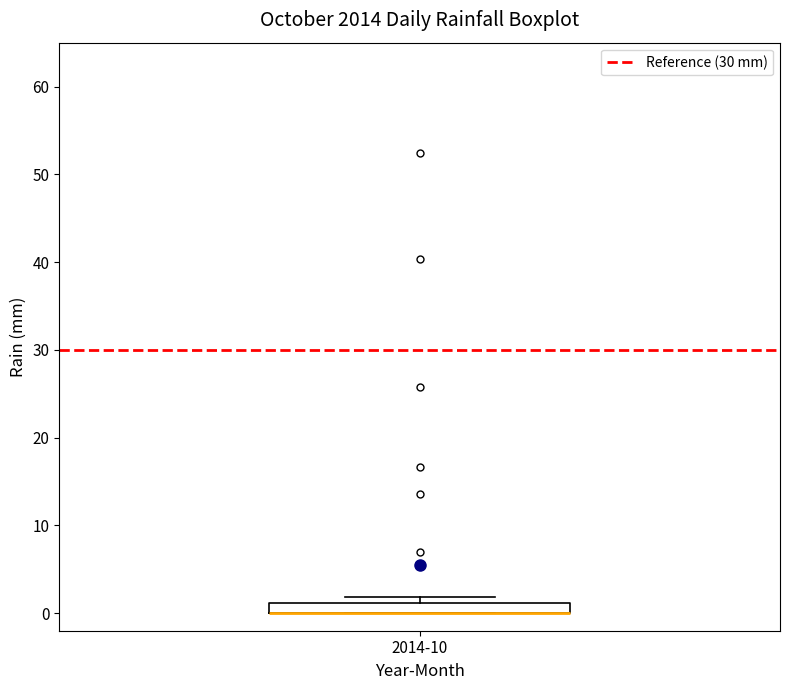

Where is the upper edge of the box for 2014-10 on the y-axis? The values are not printed on the chart, so give them approximately, as read against the axis.

1